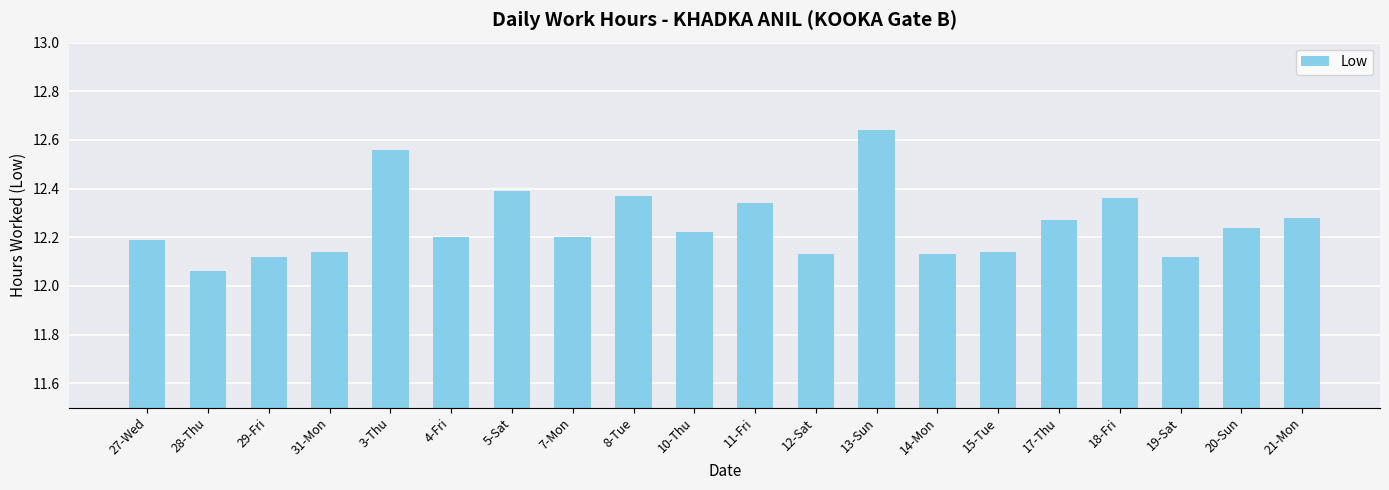

How many values are between 12 and 13?

20